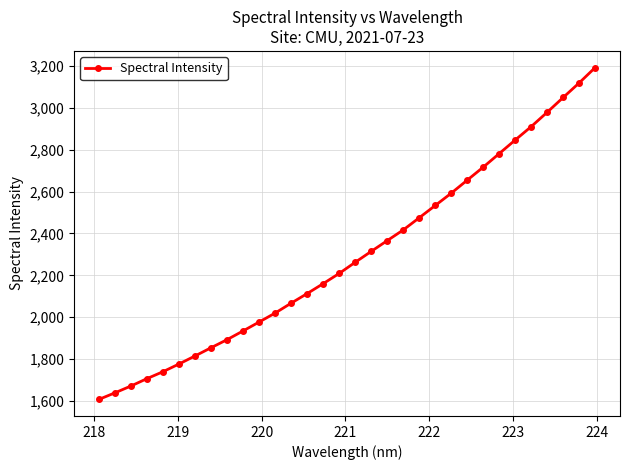

What is the difference between the maximum and minimum values?

1585.7